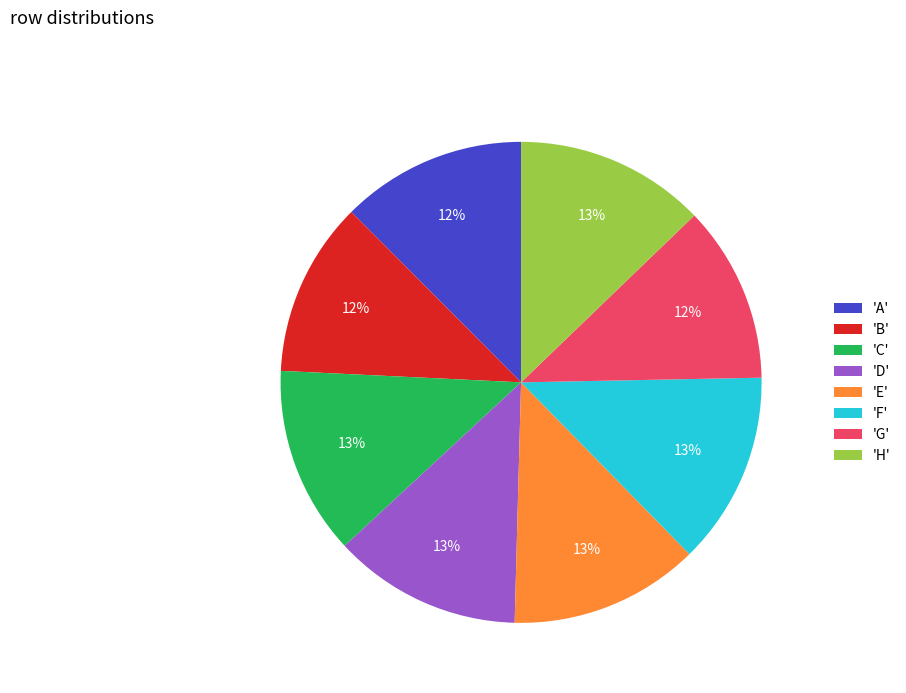

Is it true that 'G' is 12% of the pie?

True